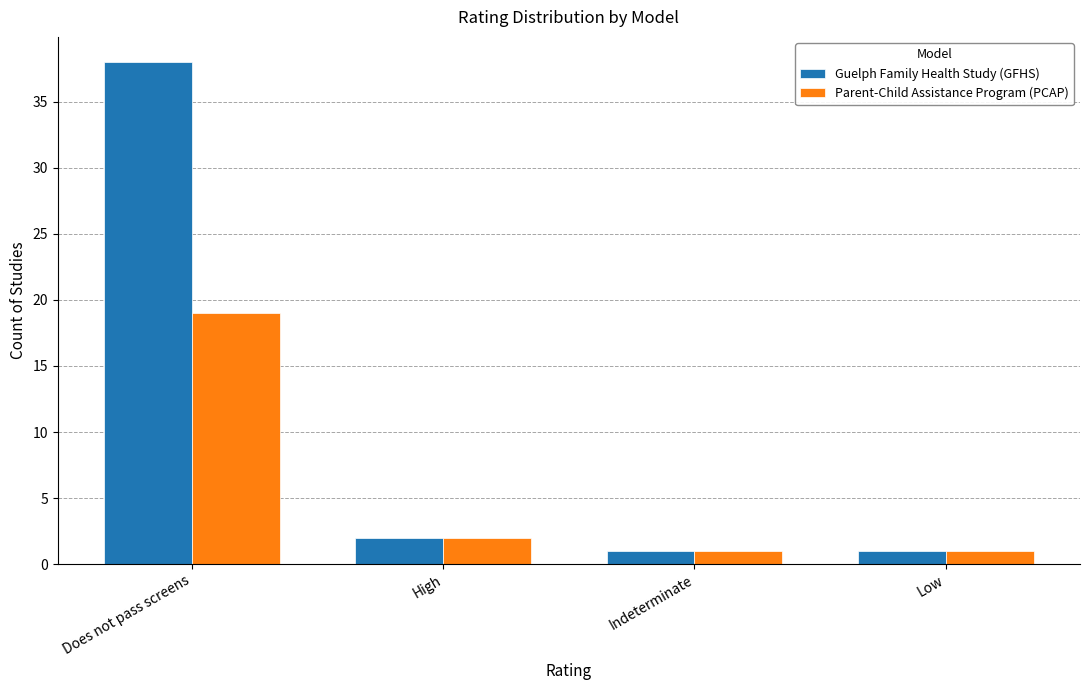

What is the total value across all series at Low?

2